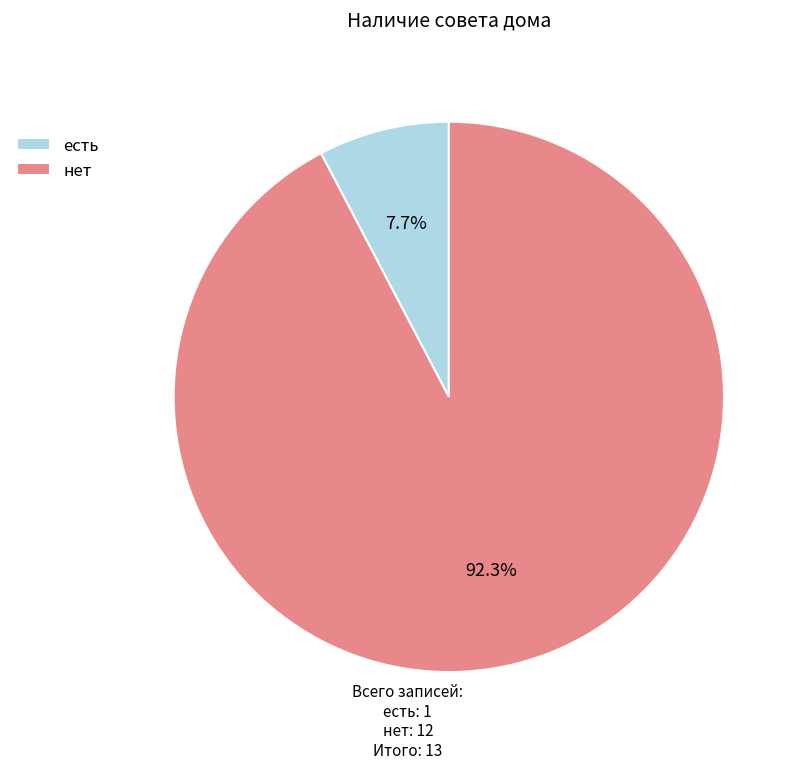

True or false: нет accounts for 92% of the total.

True